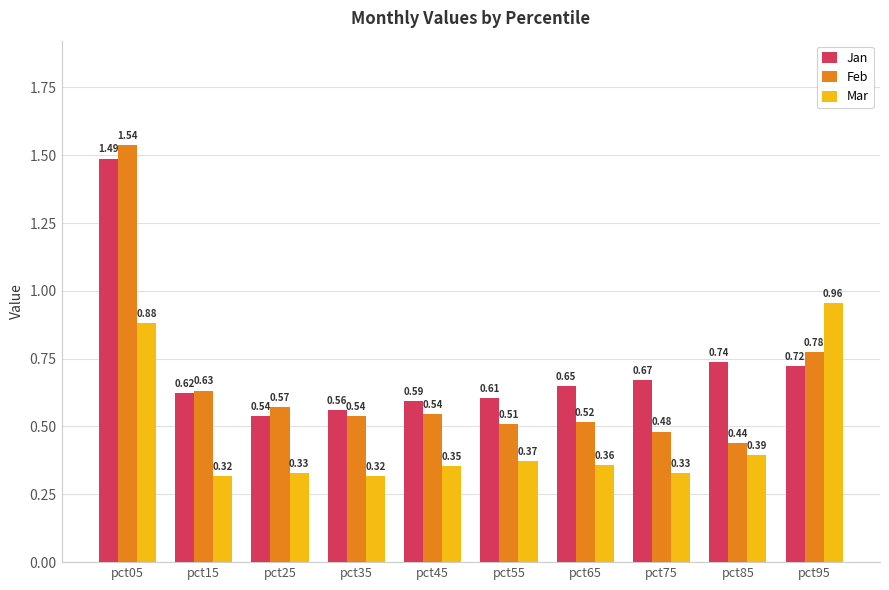

At how many categories does at least one series exceed 0?

10